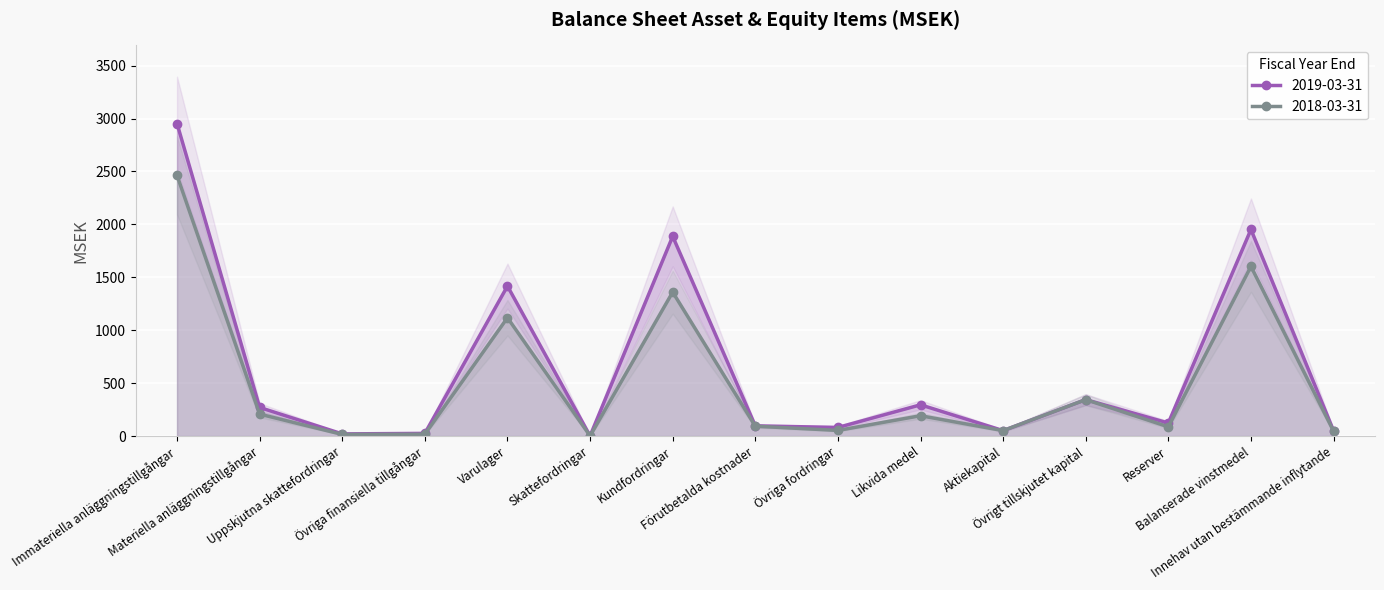

List the labels in order of 2019-03-31 value, largest first.

Immateriella anläggningstillgångar, Balanserade vinstmedel, Kundfordringar, Varulager, Övrigt tillskjutet kapital, Likvida medel, Materiella anläggningstillgångar, Reserver, Förutbetalda kostnader, Övriga fordringar, Aktiekapital, Innehav utan bestämmande inflytande, Övriga finansiella tillgångar, Uppskjutna skattefordringar, Skattefordringar